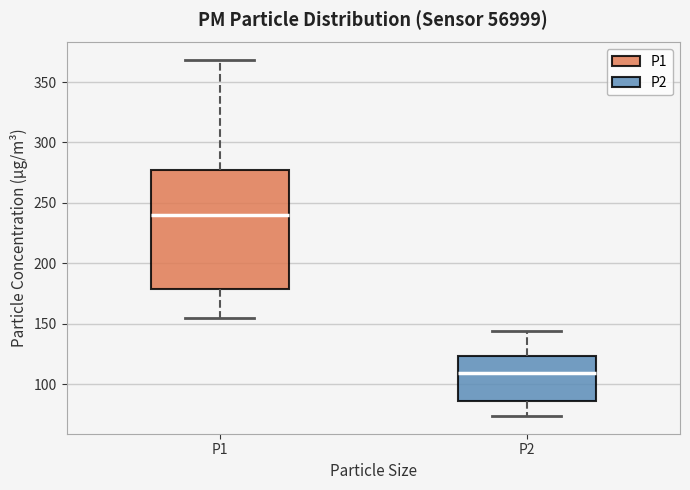

Reading left to right, read every box against the y-axis: the position of its median line, the range the box covers, and the ends of its whiskers. The values are not printed on the chart, so give them approximately, as read against the axis.

P1: median 240, box 180 to 275, whiskers 155 to 370
P2: median 110, box 85 to 125, whiskers 75 to 145